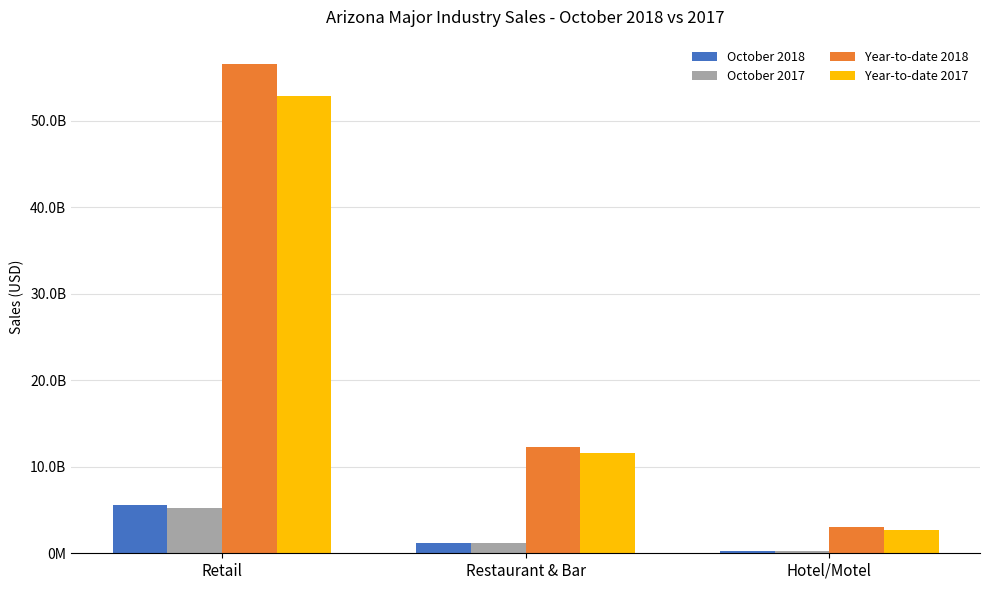

What is the label of the 3rd bar from the right?

Retail